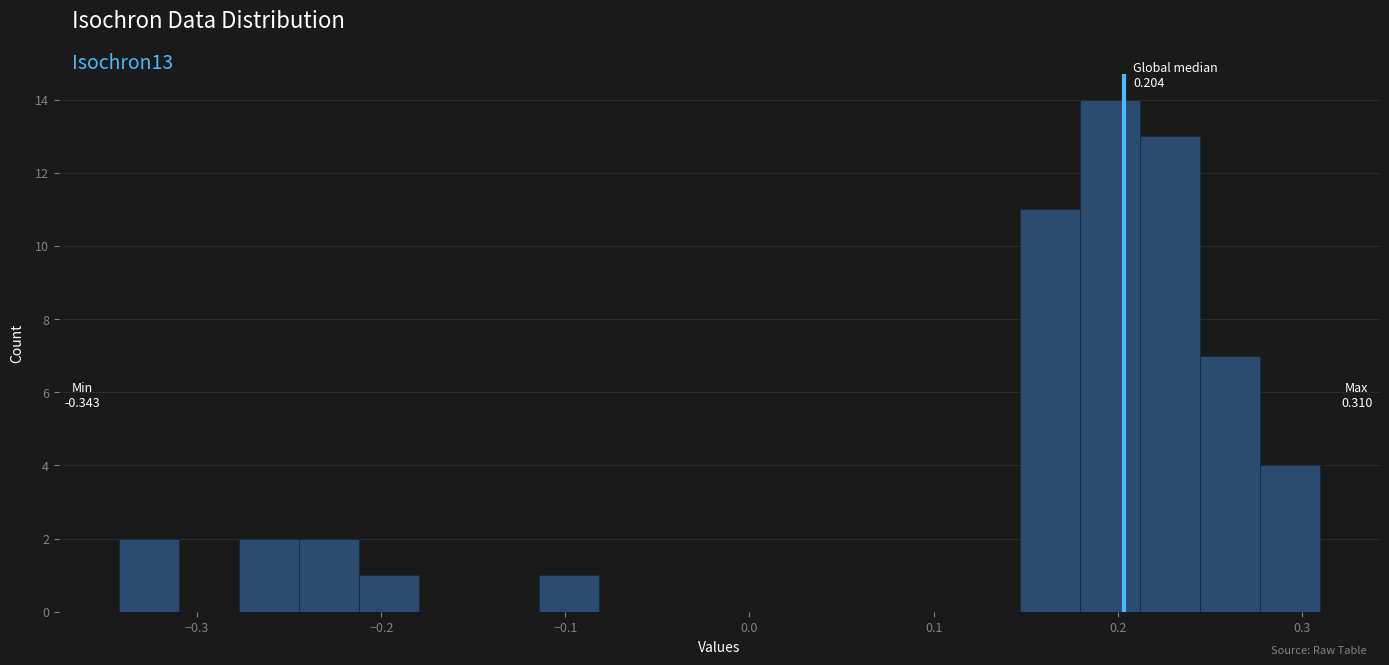

Around what value on the x-axis is the tallest bar? Give the approximate position of its centre, as read against the axis.

0.20